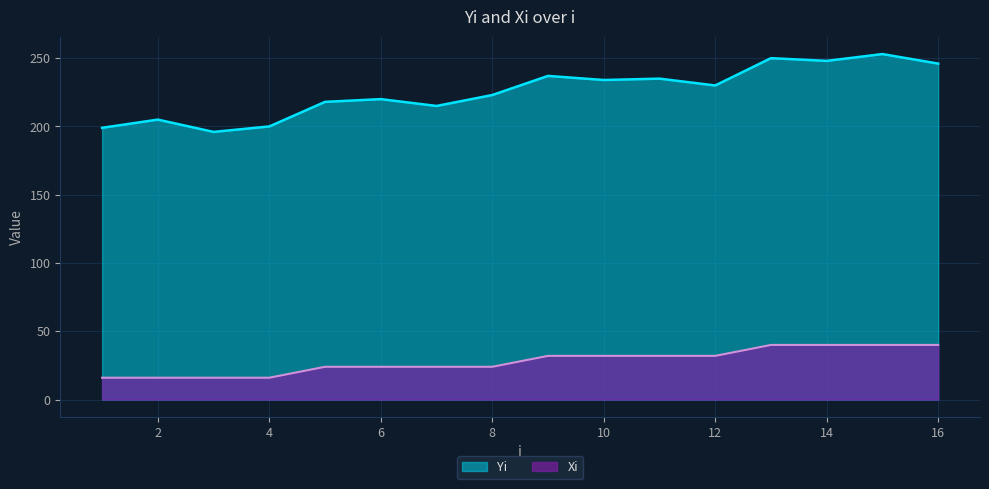

What is the sum of all Xi values?

448